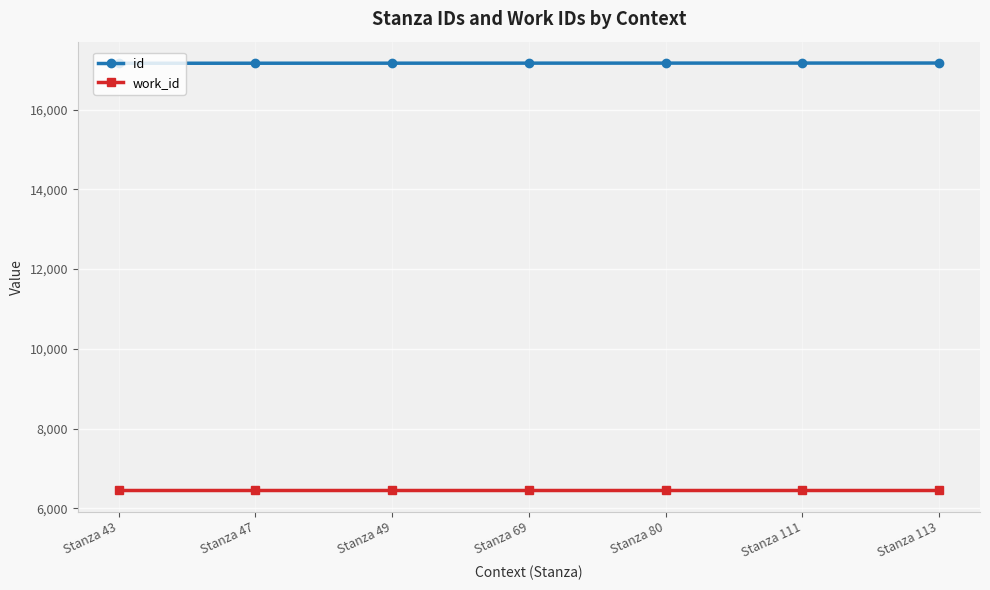

What is the difference between the highest and lowest values at Stanza 113?

10710